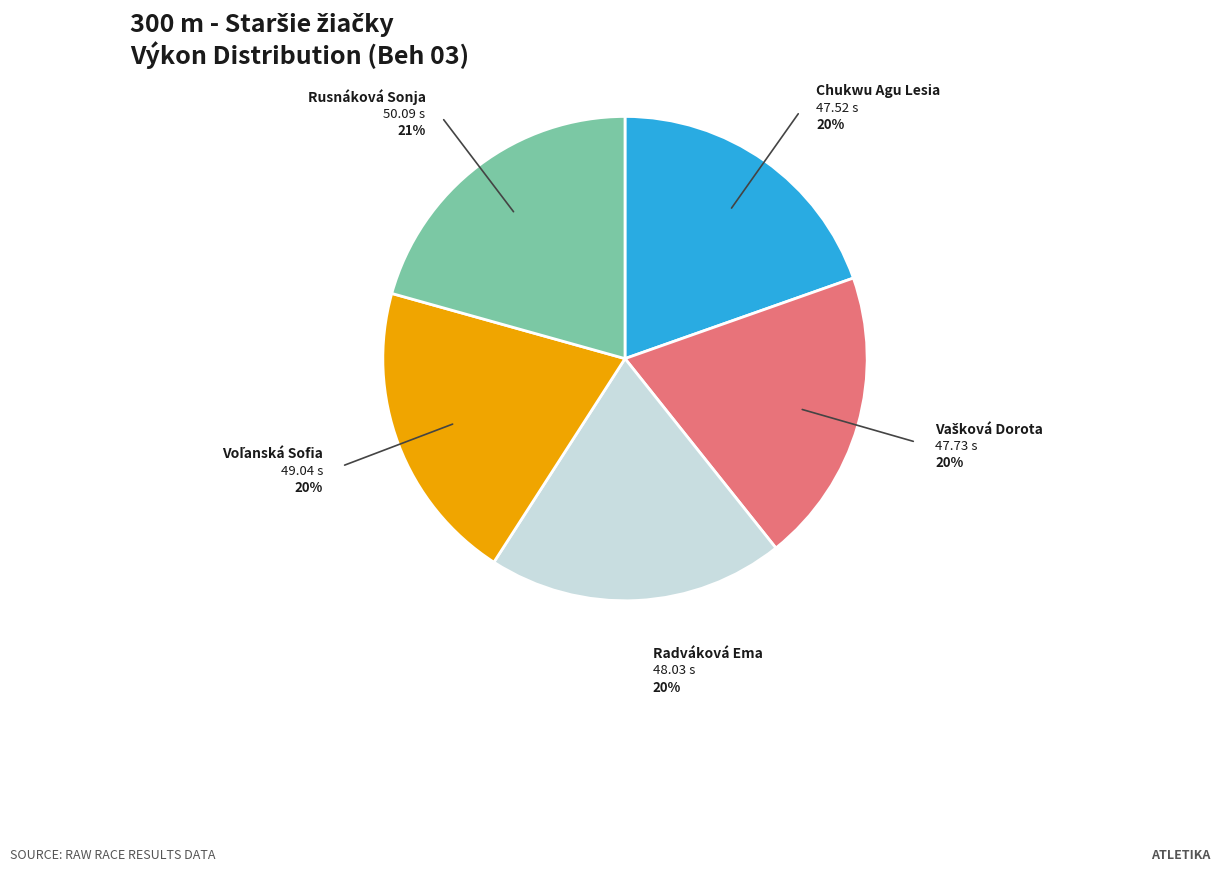

To the nearest percent, what is the difference between the largest and smallest slice percentages?

1%